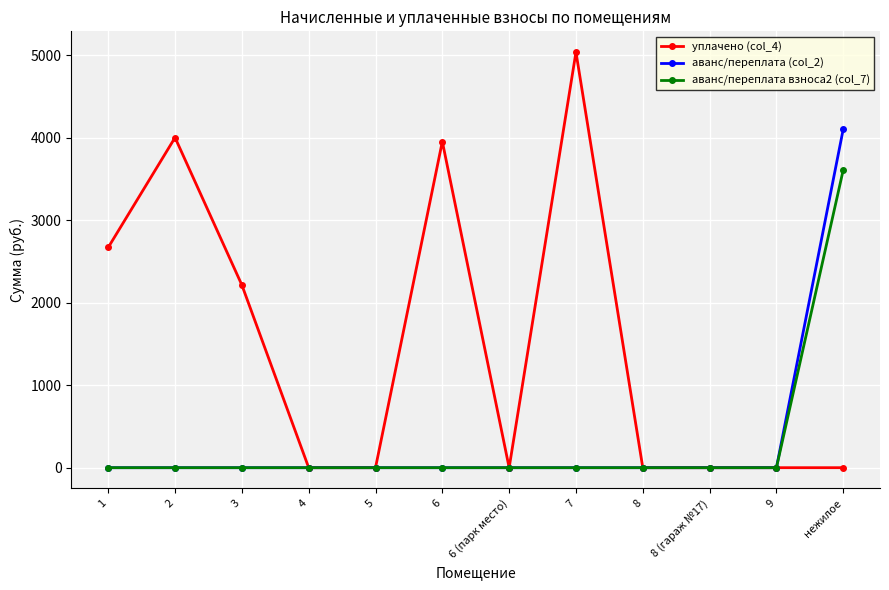

At which category is the sum across all series the highest?

нежилое